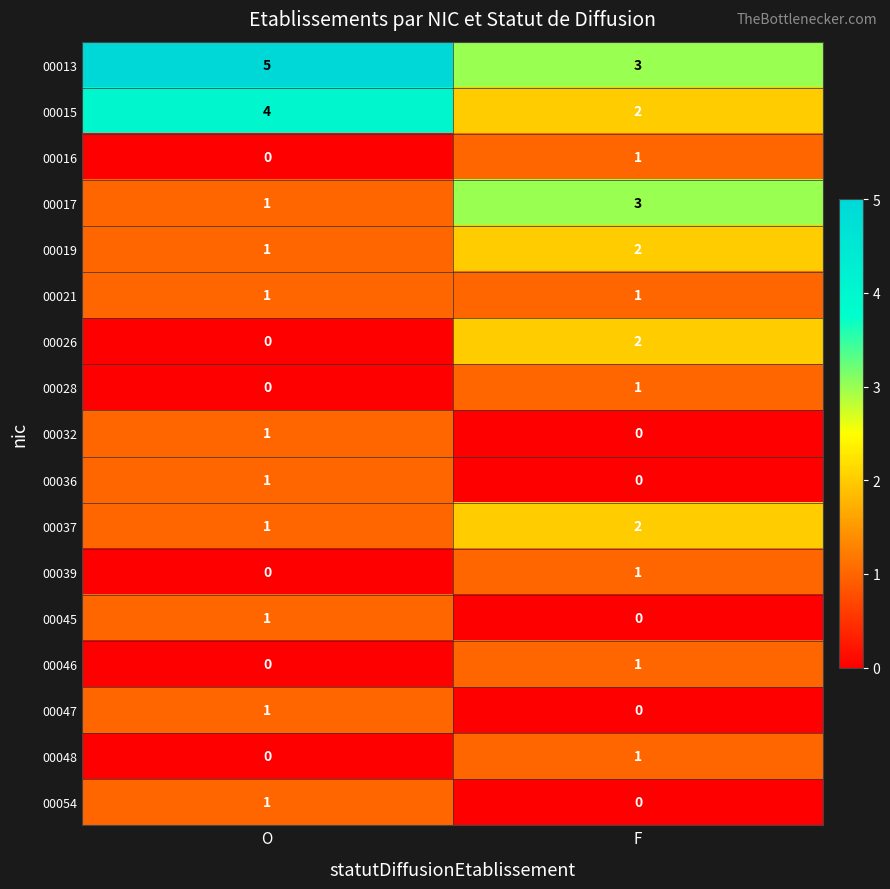

Count the number of data series in this chart.

17